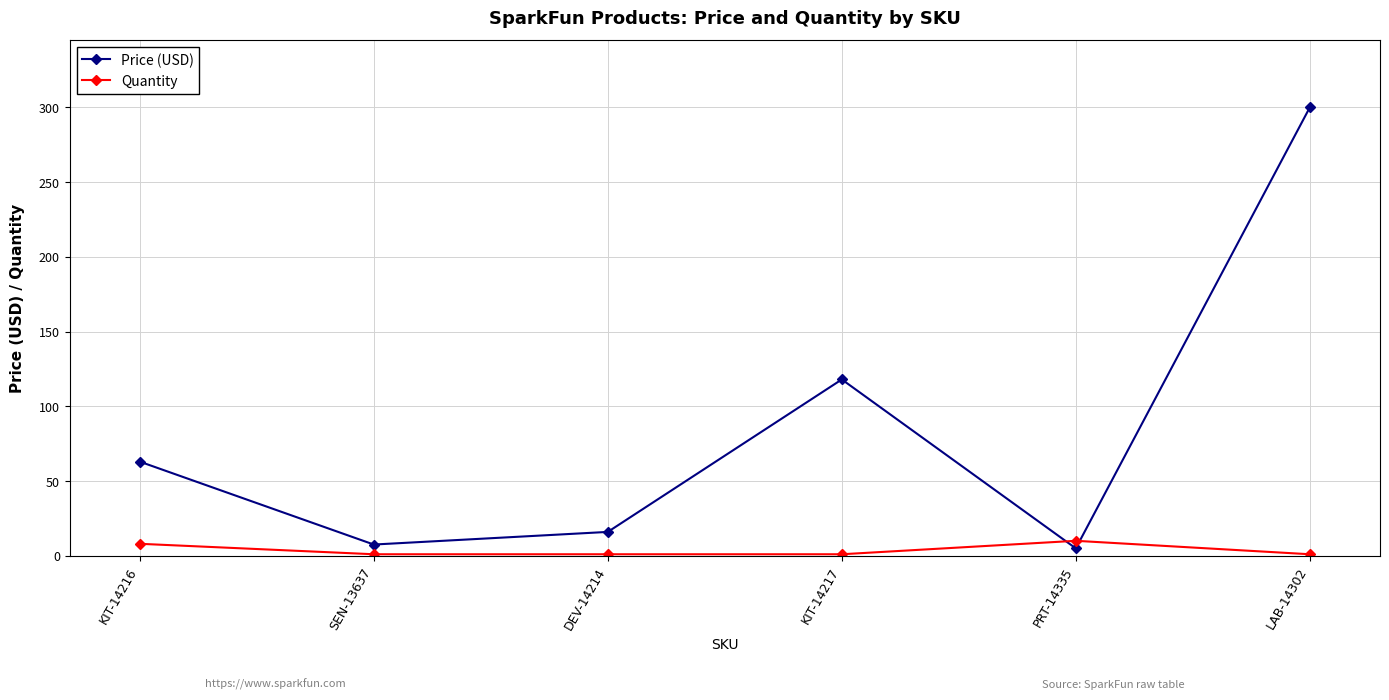

How many lines are shown in the chart?

2